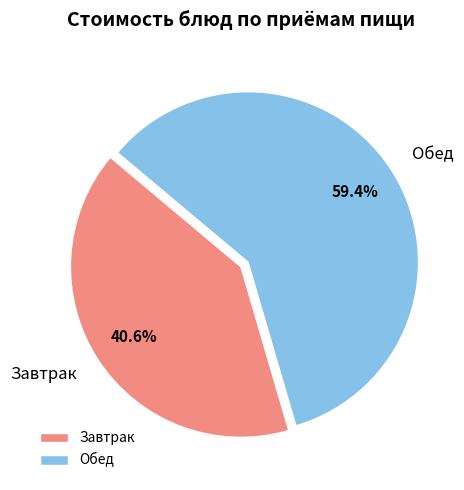

Approximately how many times larger is the value at Завтрак compared to Обед?

0.7